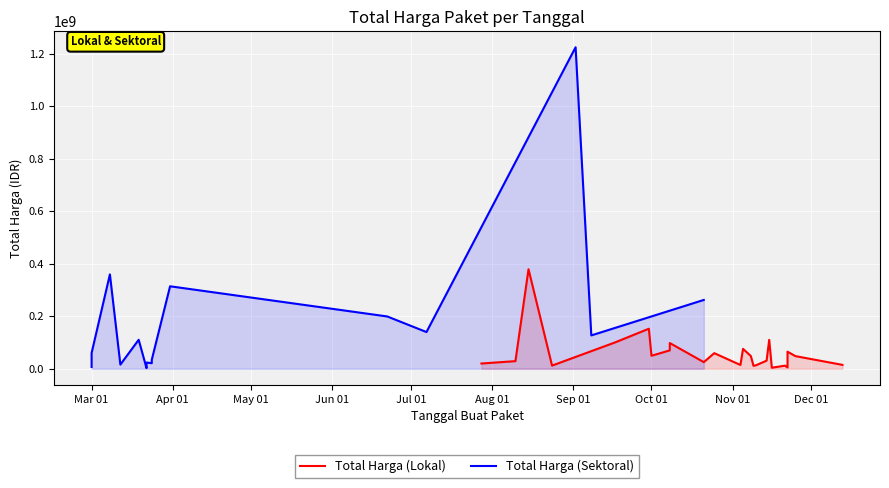

In Total Harga (Lokal), how many points are lower than both neighbors (excluding endpoints)?

7